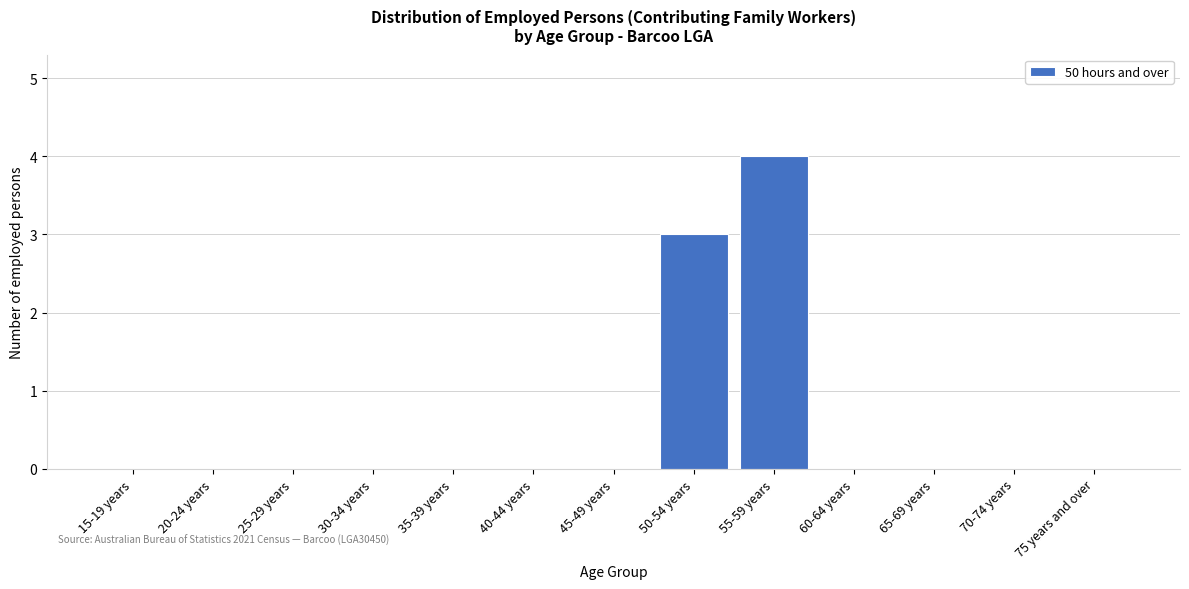

What is the greatest value displayed?

4